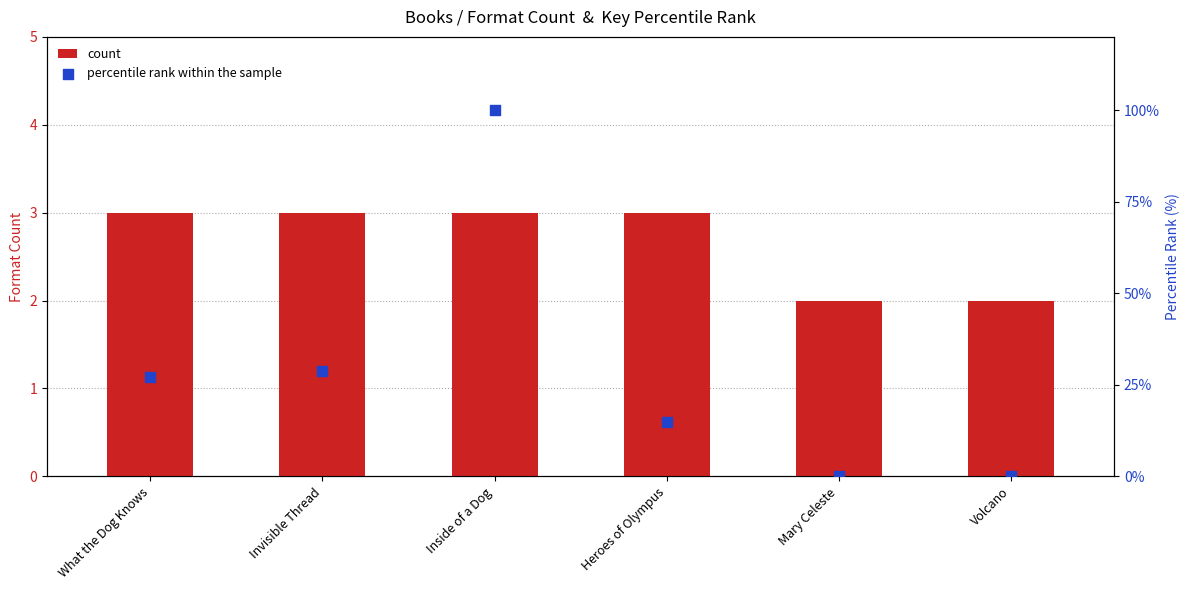

Which series has the widest spread of Y values?

percentile rank within the sample